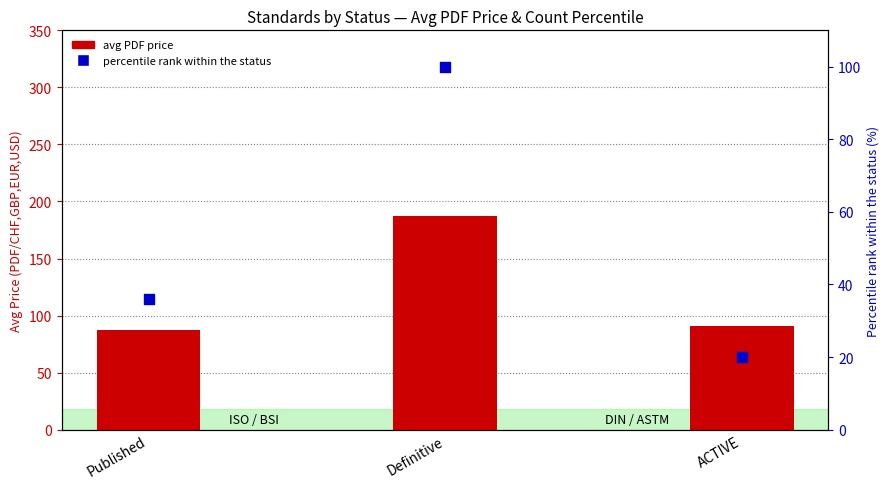

Which series reaches the maximum Y coordinate?

avg PDF price